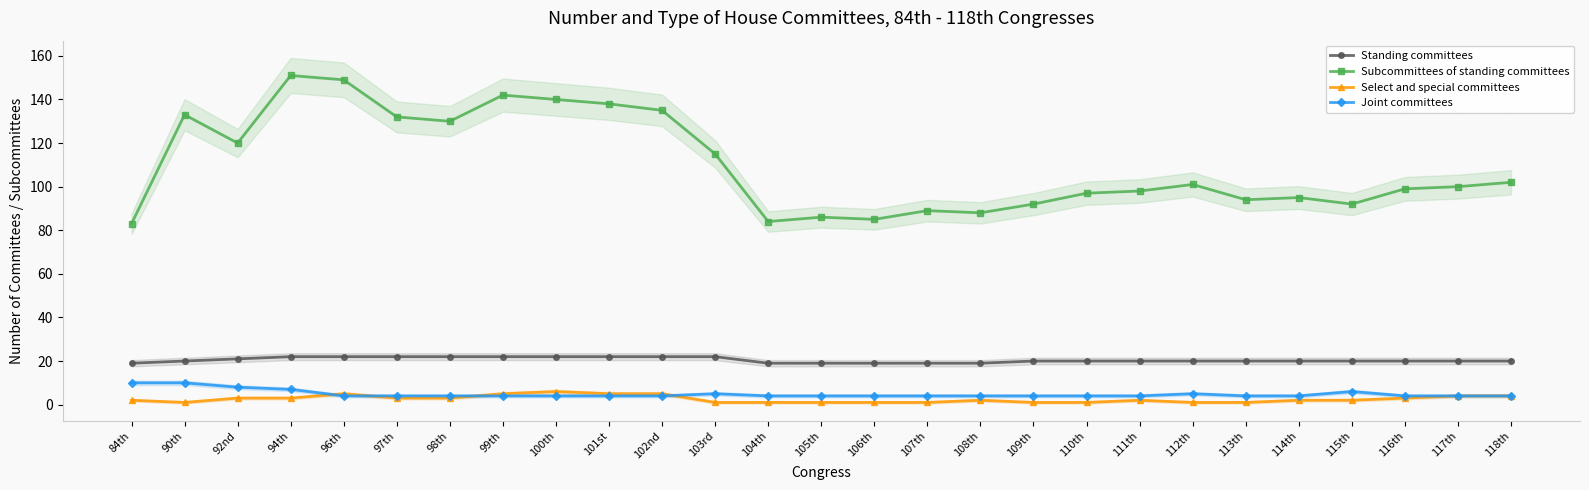

Is the value of Select and special committees at 115th greater than the value of Joint committees at 106th?

No